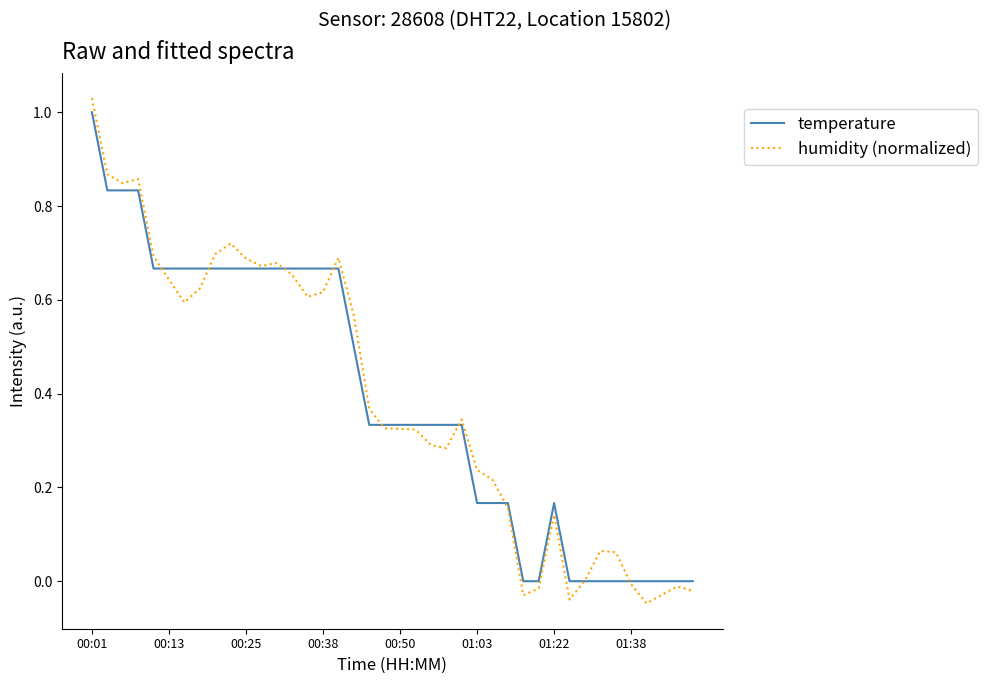

Does the chart have visible grid lines?

No